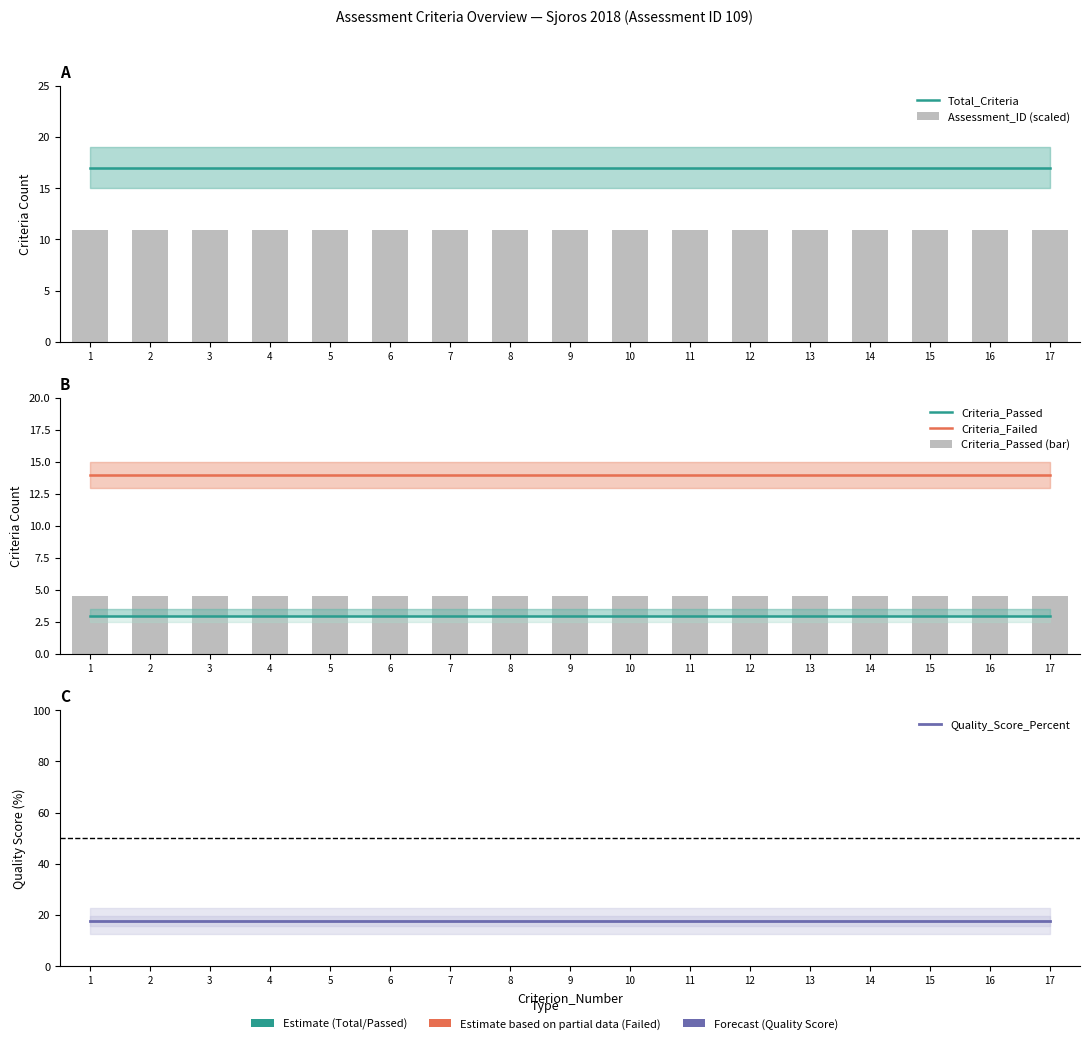

Where is Quality_Score_Percent nearest to the value 17?

1